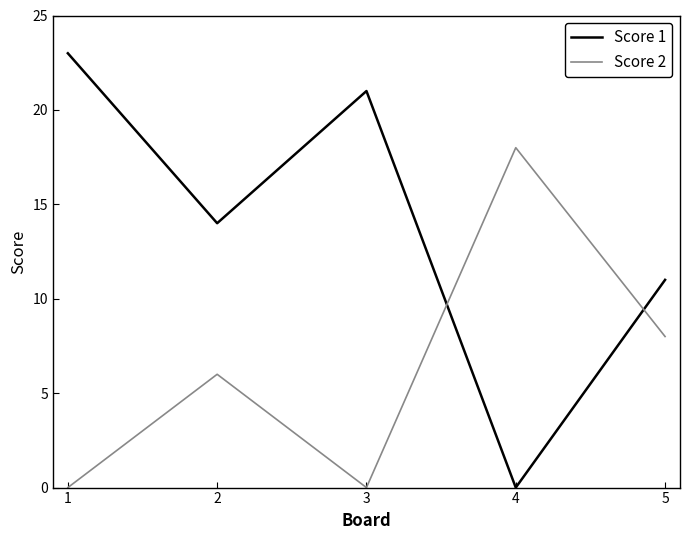

Is it true that Score 2 equals -6 at 1?

False